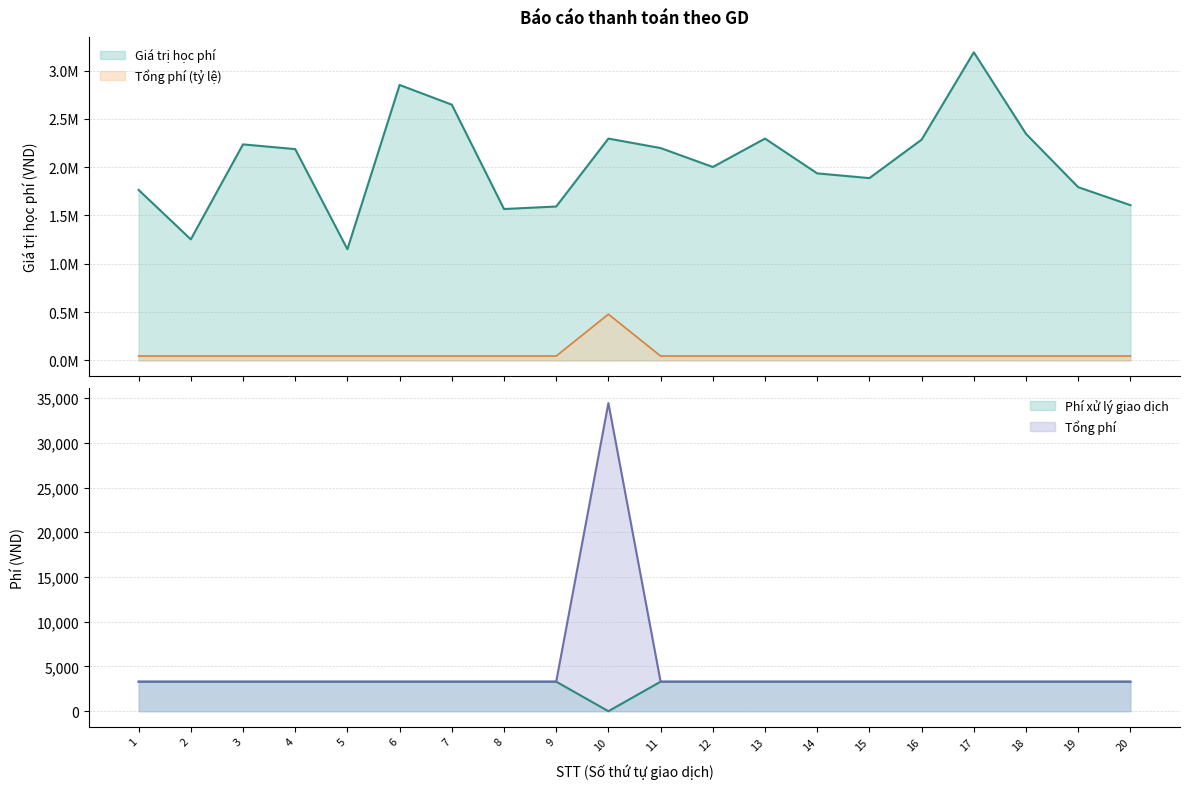

True or false: Phí xử lý giao dịch has a value of 78938.5 at 6.

False